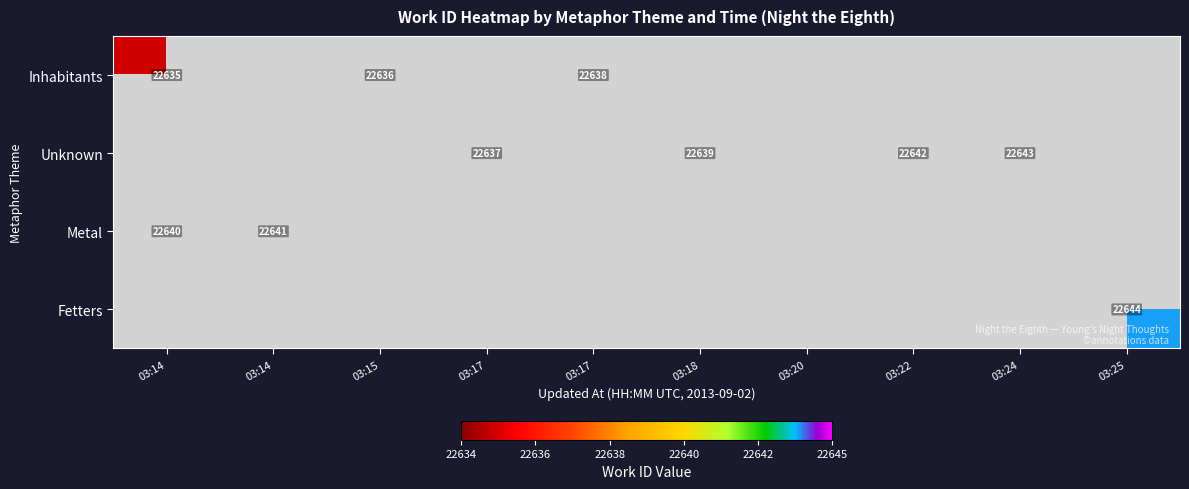

How many distinct data groups are displayed?

4